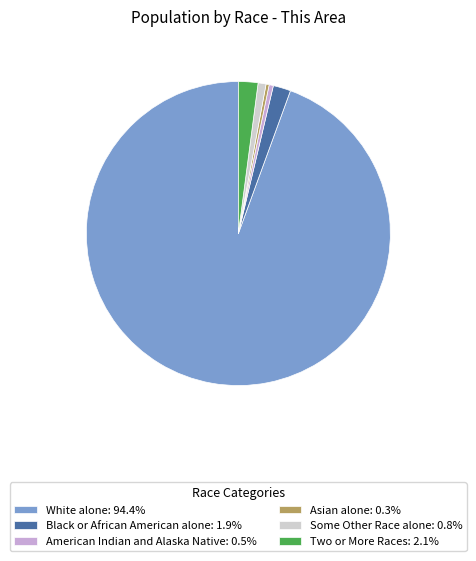

Does any single category account for the majority?

Yes